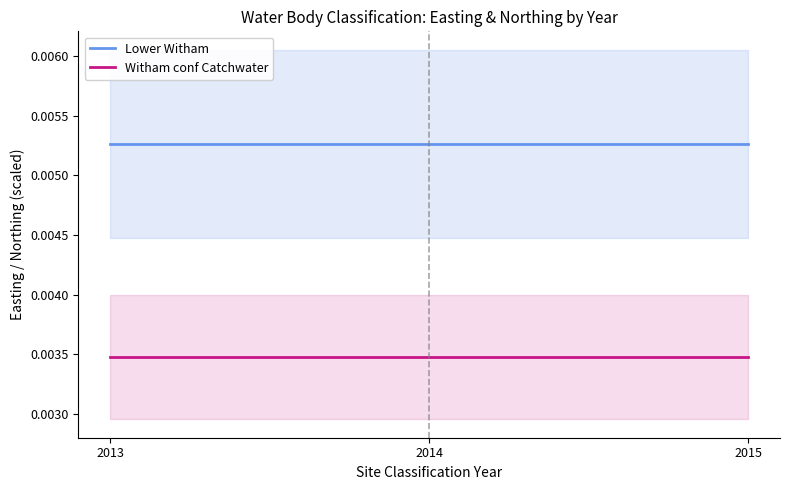

The value of Lower Witham at 2015 is 0.0. True or false?

True